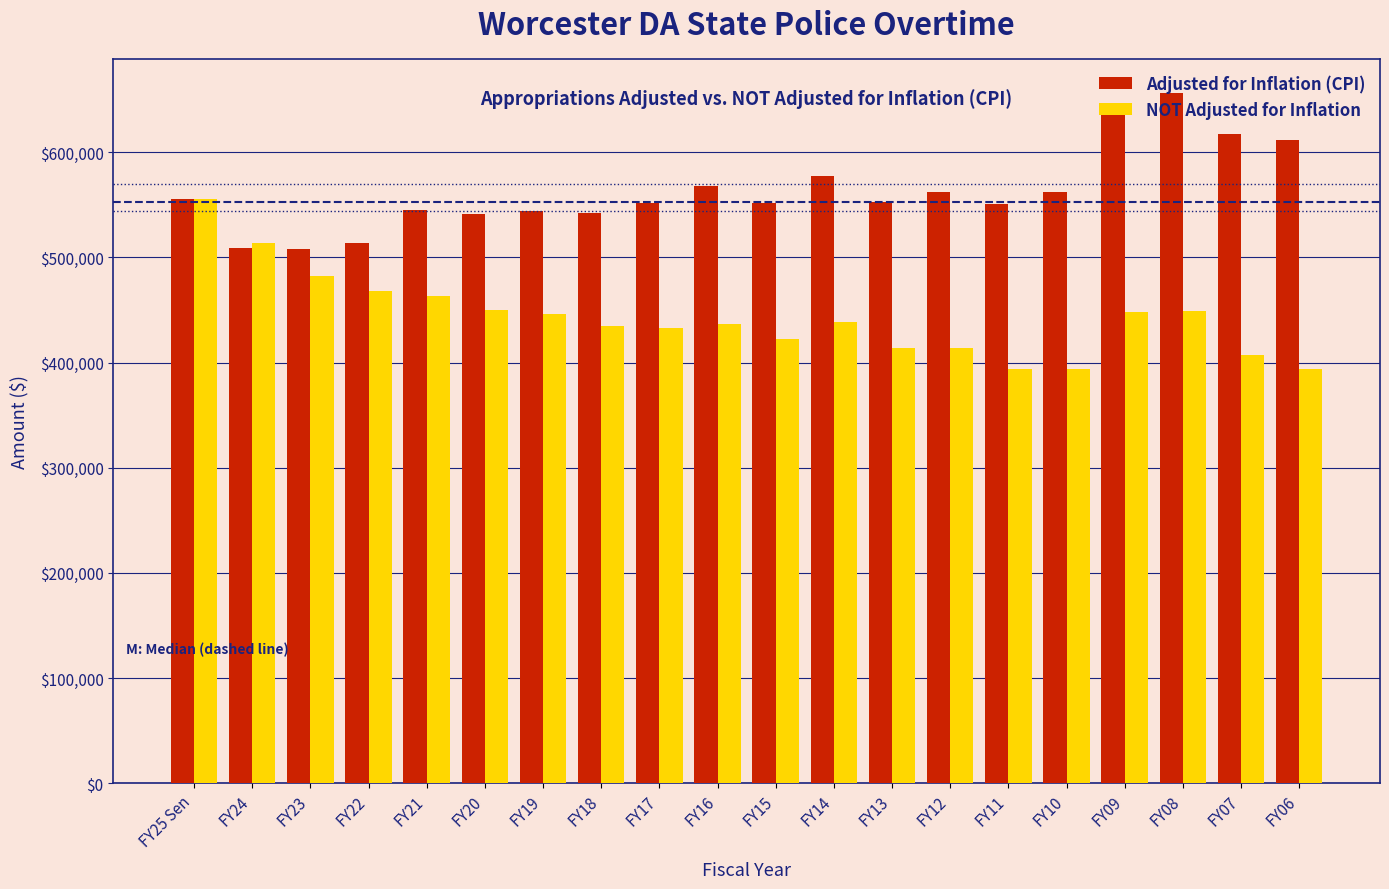

The value of Adjusted for Inflation (CPI) at FY18 is 542342. True or false?

True